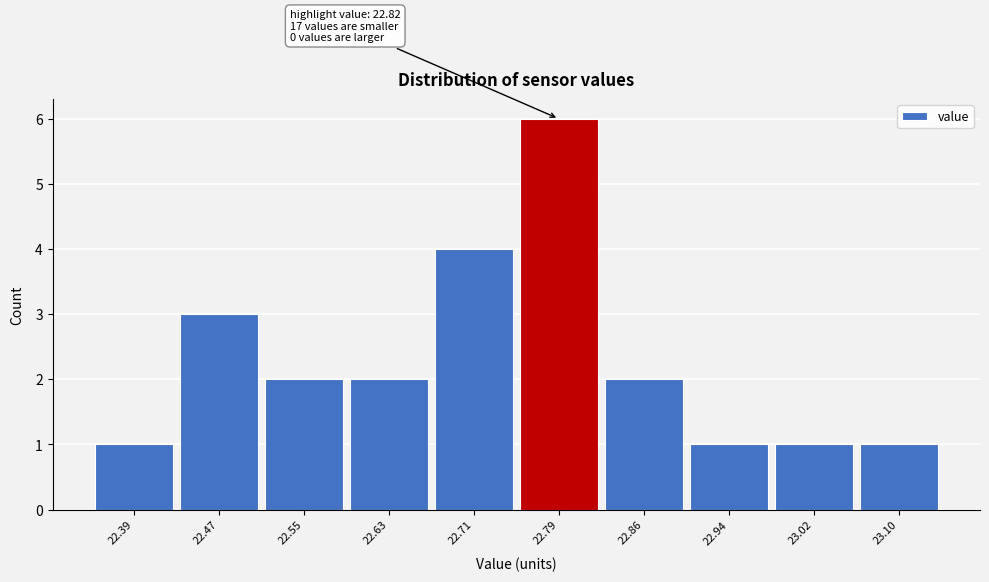

Reading left to right, list all the values displayed in this chart.

22.39=1	22.47=3	22.55=2	22.63=2	22.71=4	22.79=6	22.86=2	22.94=1	23.02=1	23.10=1